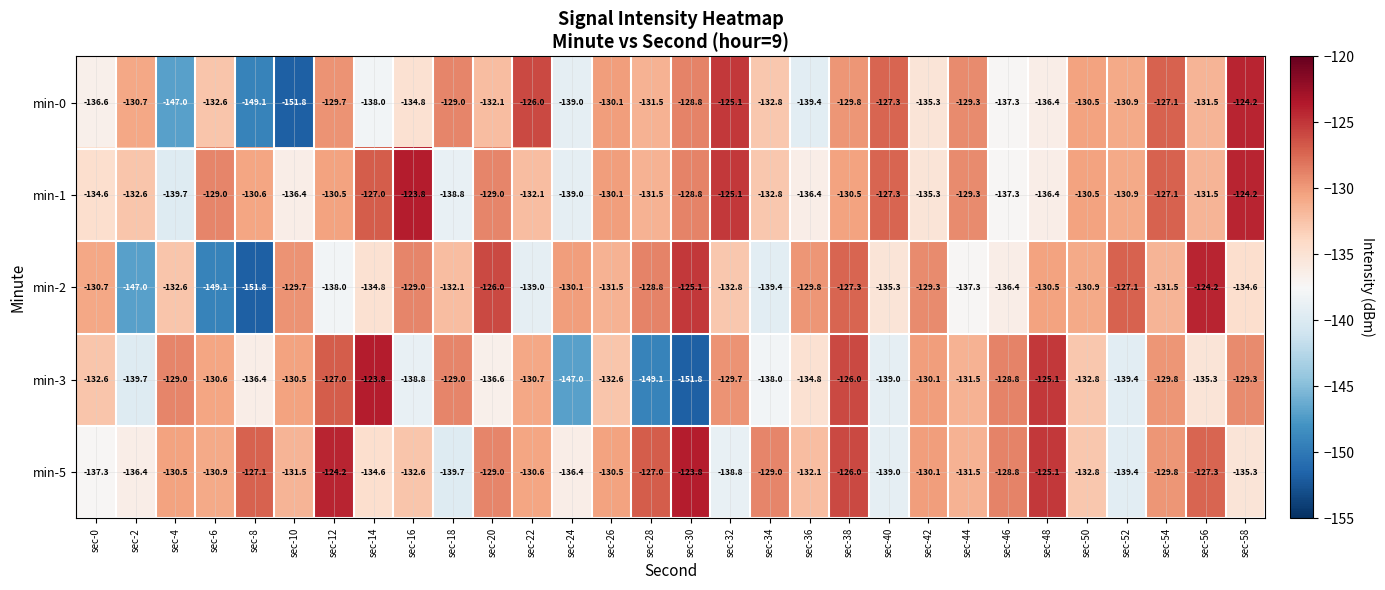

At sec-10, list the series in order from largest to smallest.

min-2, min-3, min-5, min-1, min-0